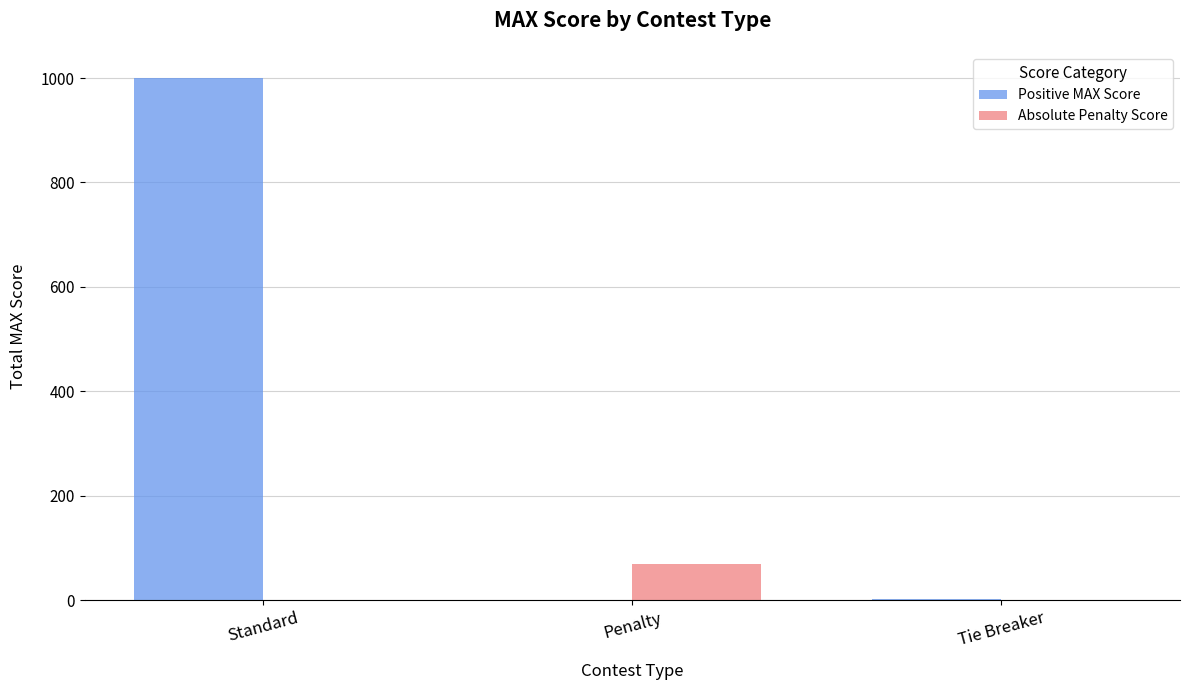

What is the greatest value displayed?

1000